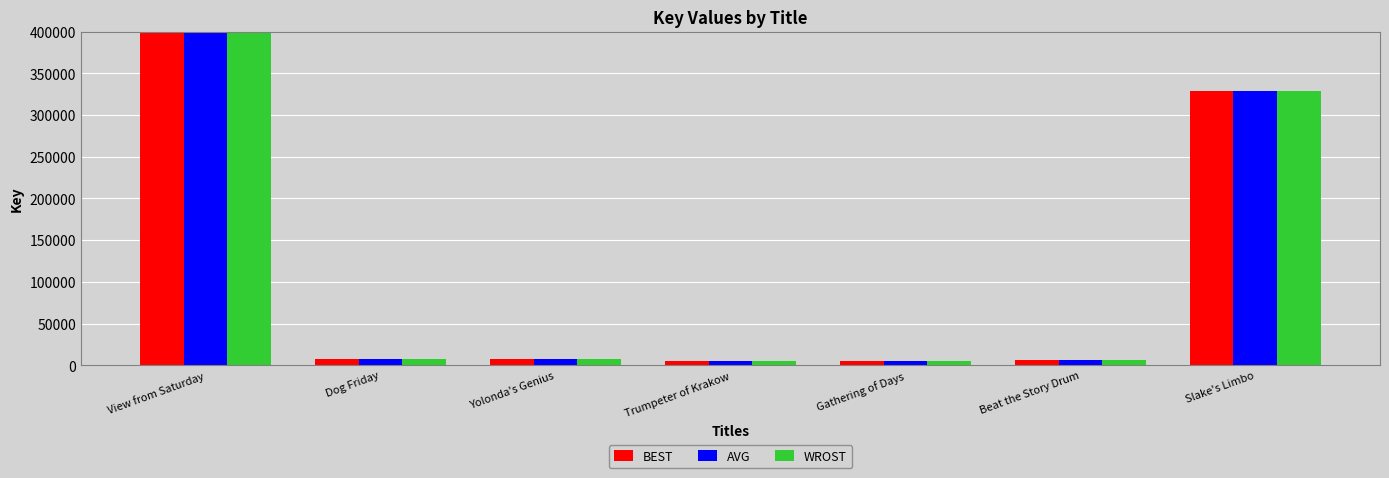

Which series has the largest range (max minus min)?

BEST